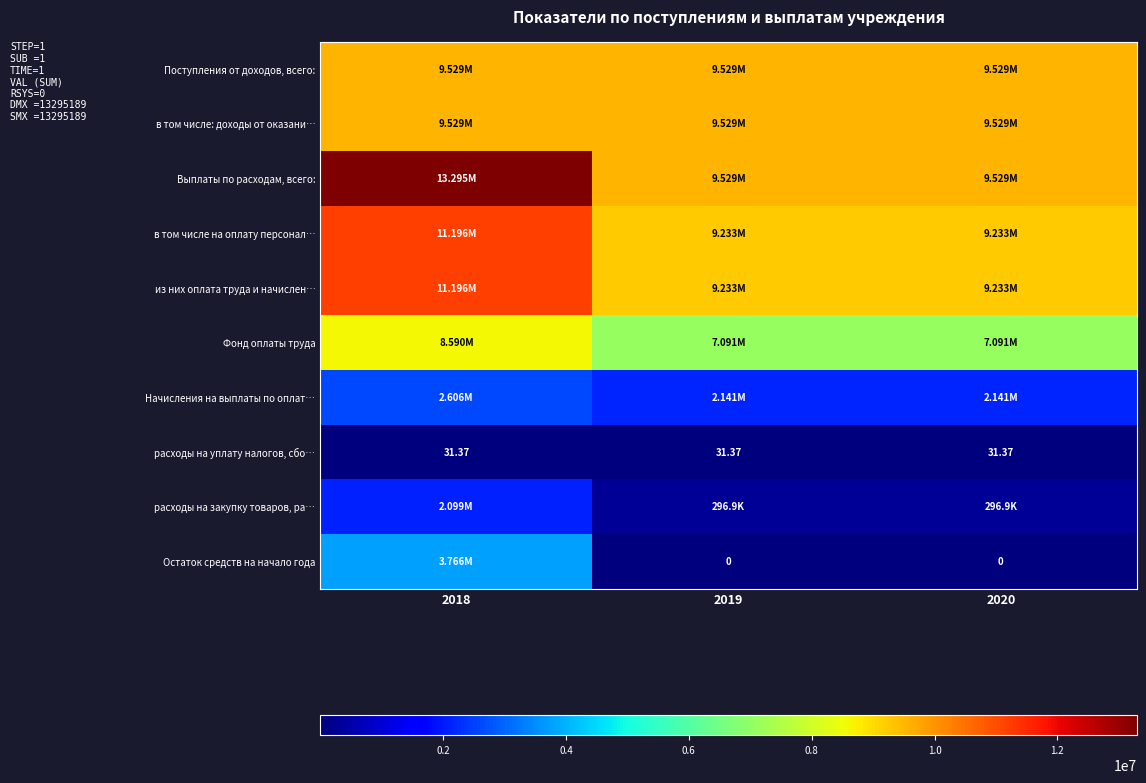

What is the difference between the highest and lowest values at 2019?

9529457.4